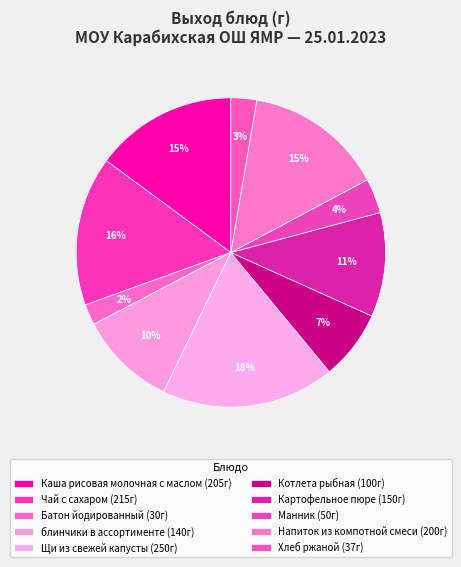

Which category has the smallest portion of the pie?

Батон йодированный